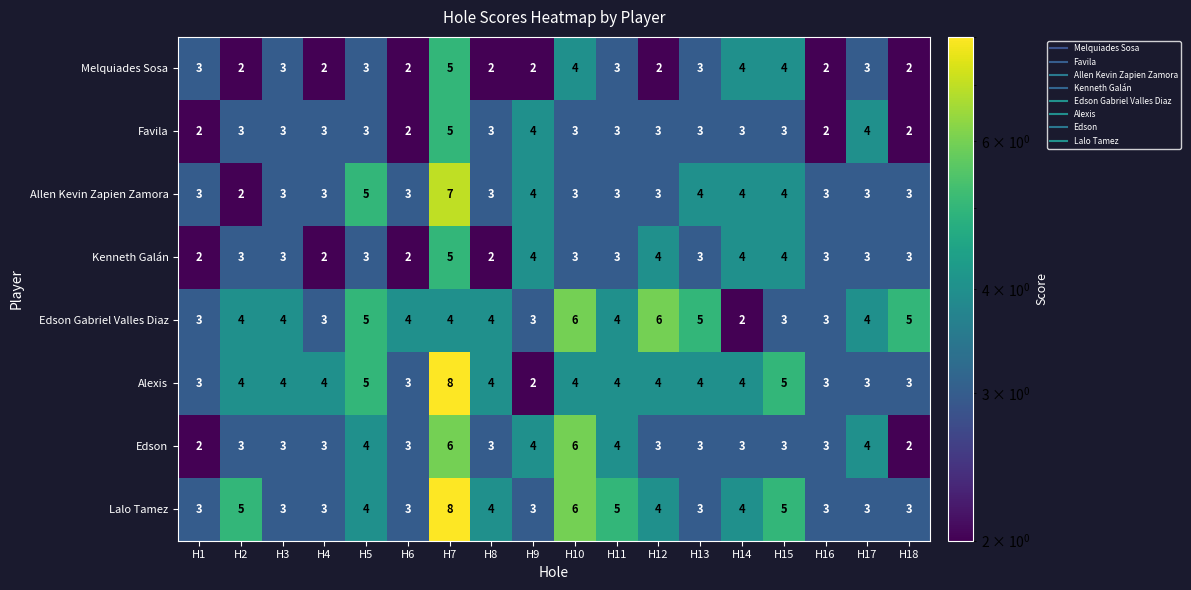

At how many categories does at least one series exceed 2?

18